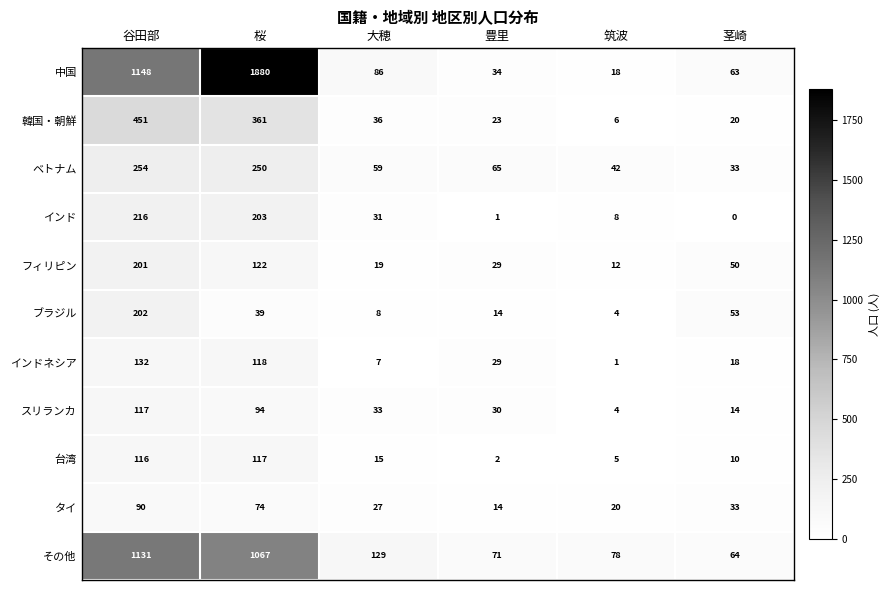

True or false: インドネシア has a value of 118 at 桜.

True